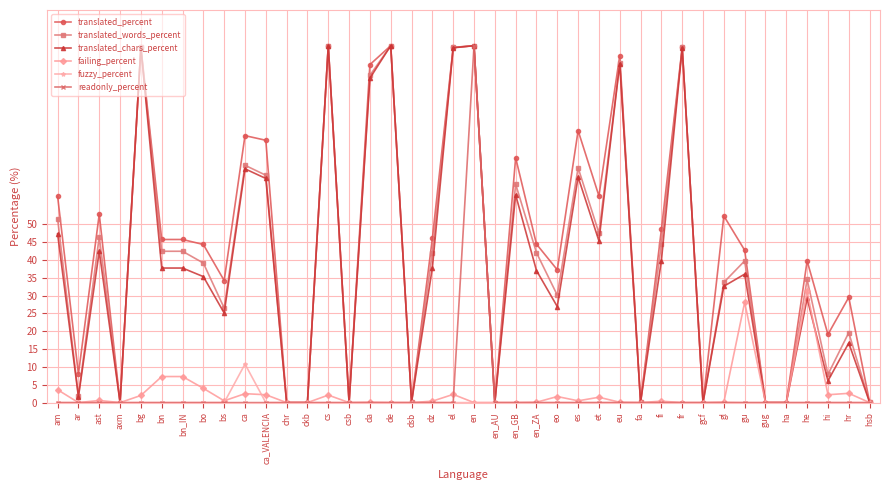

True or false: translated_percent has a value of 59.1 at eu.

False